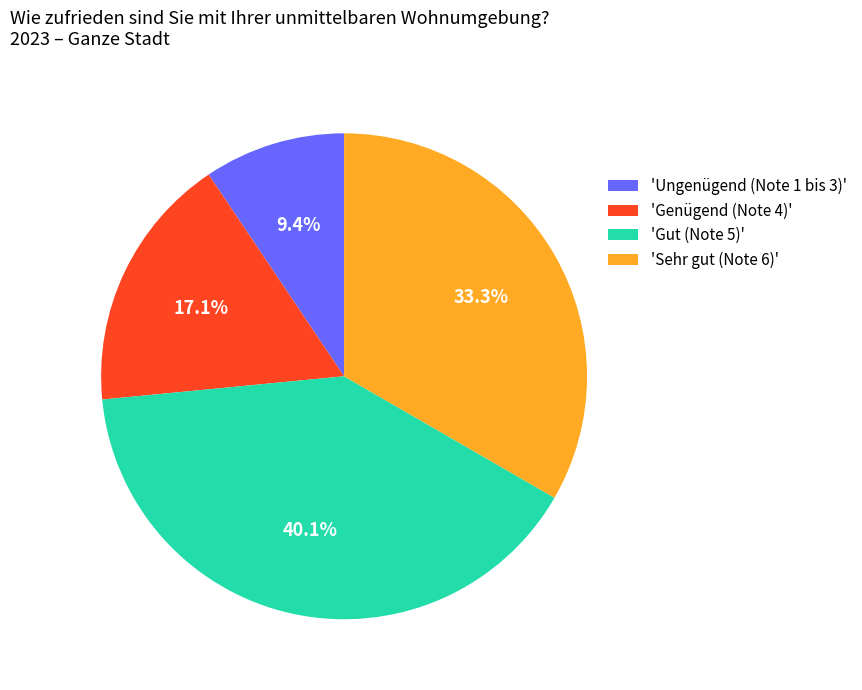

Between 'Gut (Note 5)' and 'Genügend (Note 4)', which is larger?

'Gut (Note 5)'